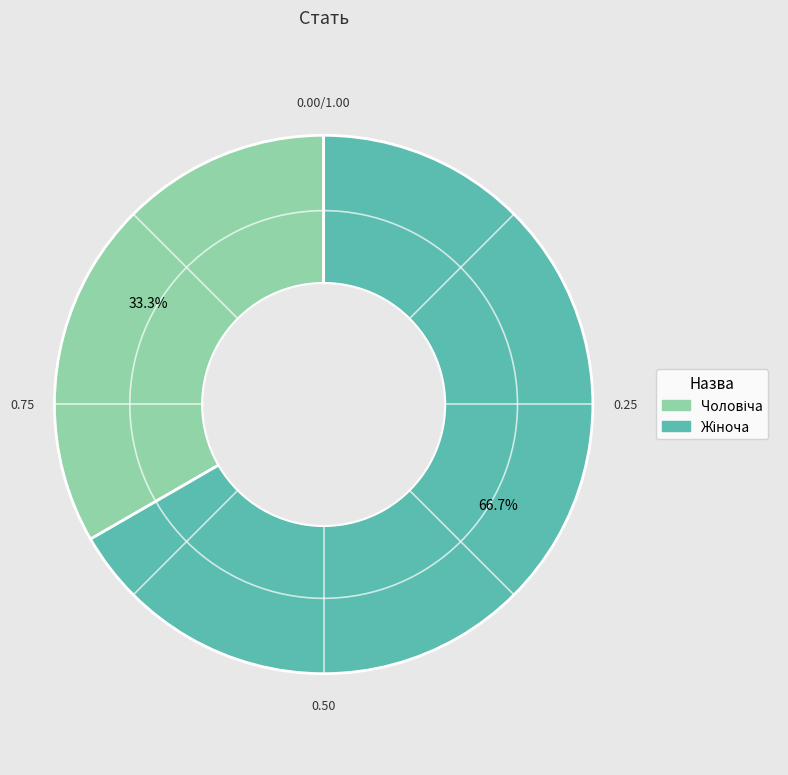

Is there a majority slice in this chart?

Yes